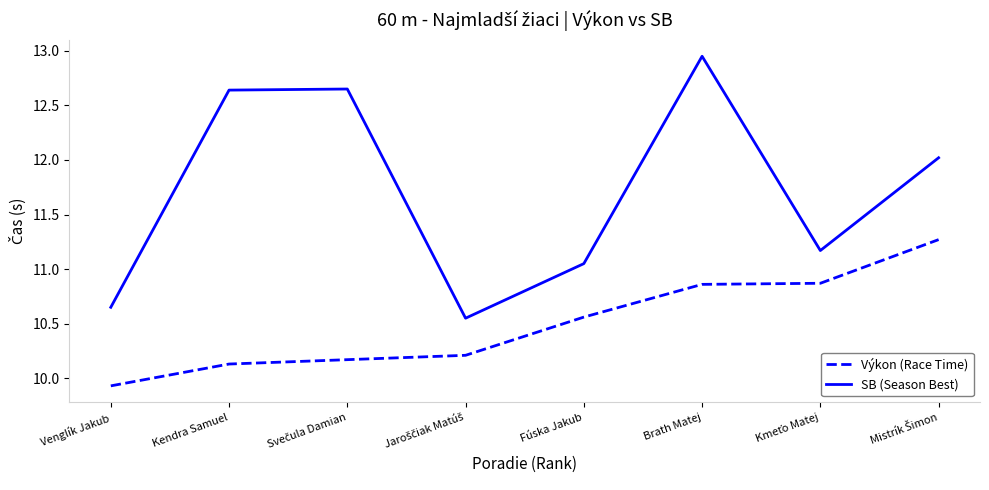

Rank the series by their average value, from highest to lowest.

SB (Season Best), Výkon (Race Time)